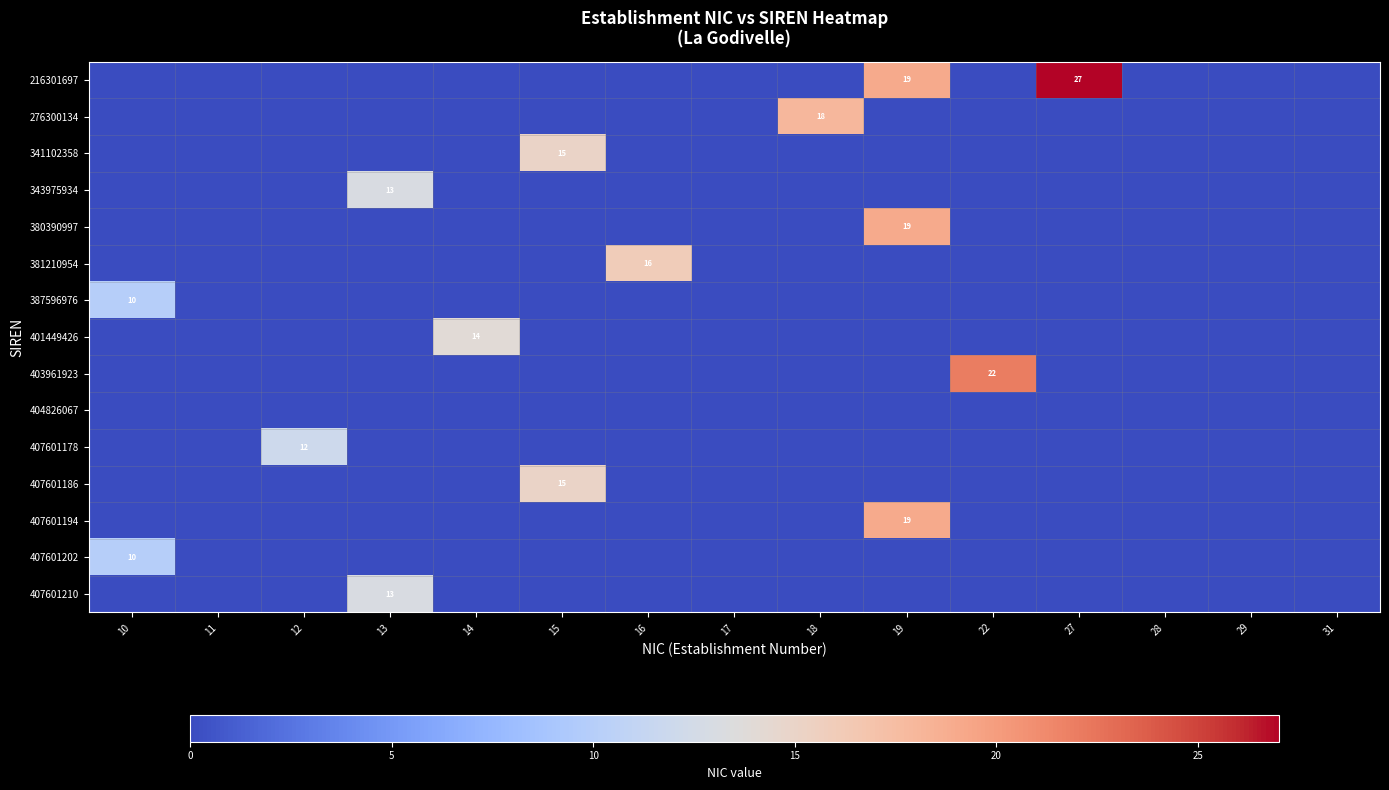

Which label corresponds to the largest value in the chart?

27